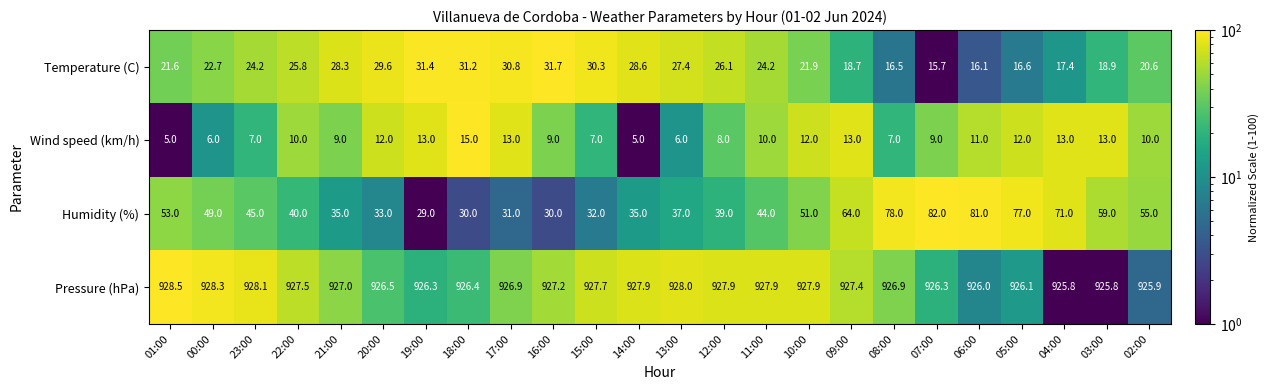

What is the smallest value displayed?

5.0